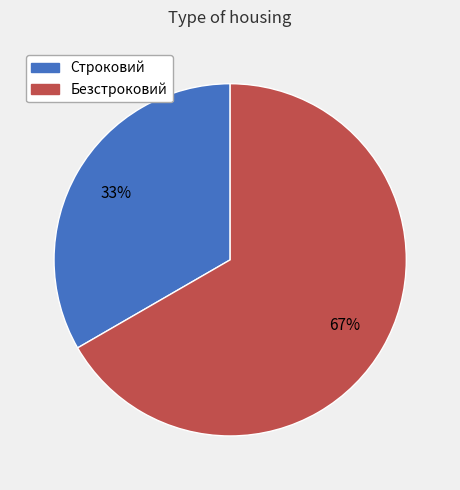

Which slice is the smallest?

Строковий